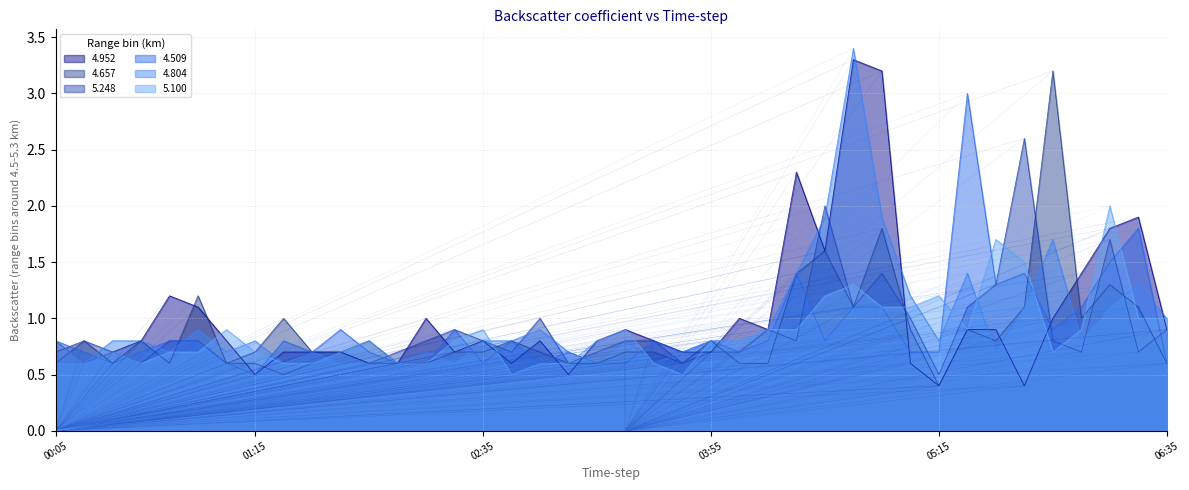

What is the total value across all series at 1990/07/03 06:25?

7.8